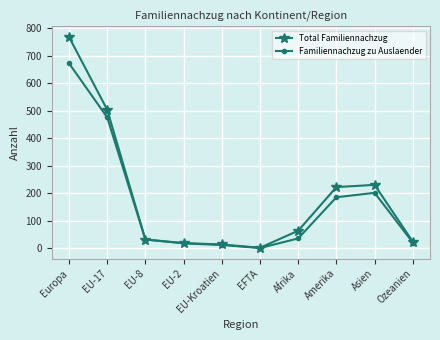

List the series in order of their peak value, highest first.

Total Familiennachzug, Familiennachzug zu Auslaender